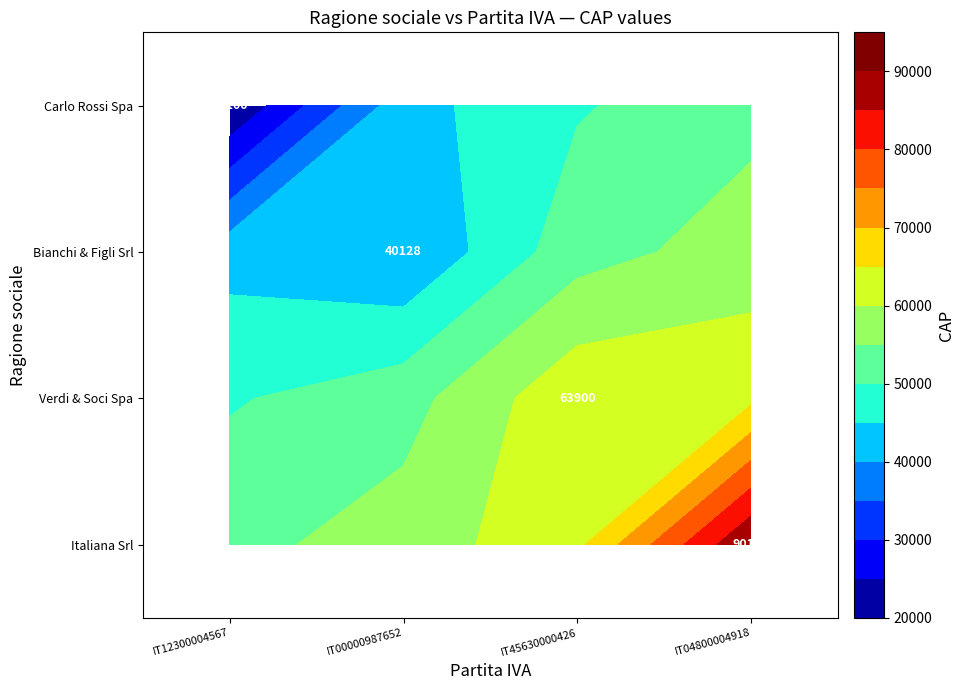

The value of Italiana Srl at IT45630000426 is 23530.0. True or false?

False